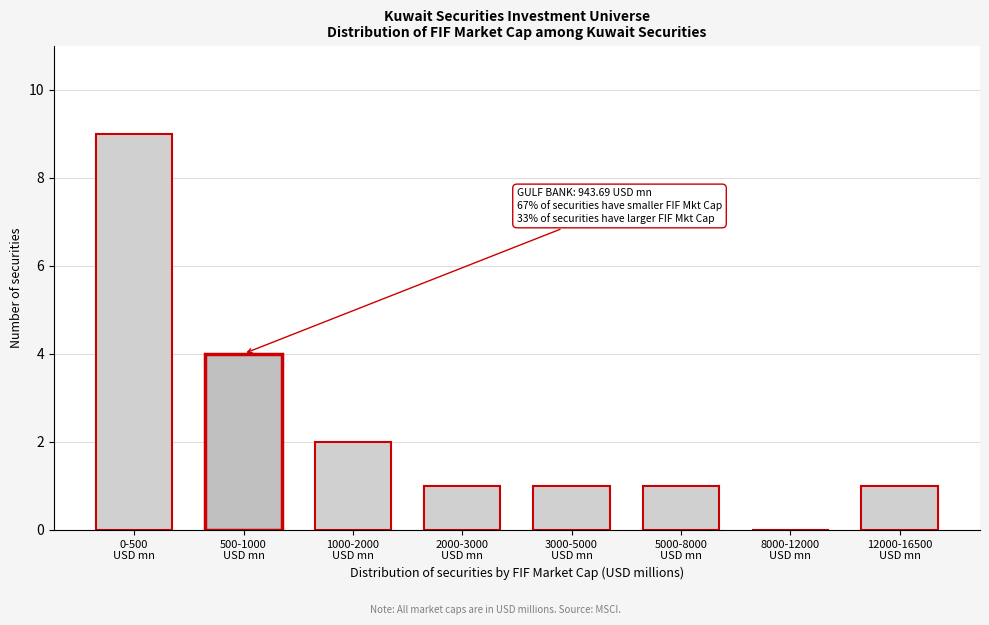

What is the sum of all values?

19